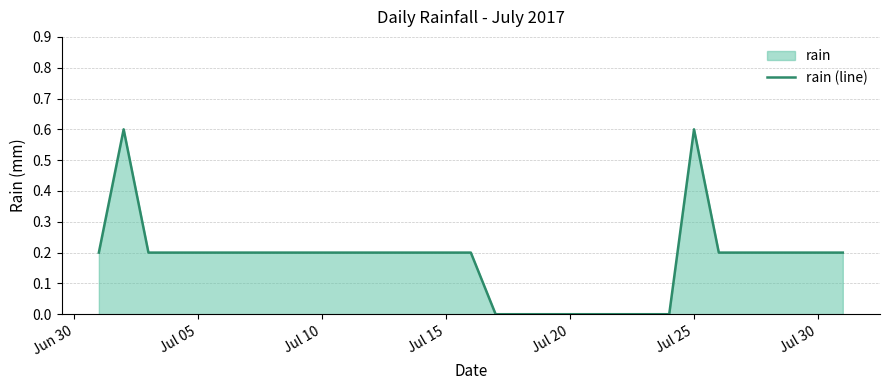

What is the greatest value displayed?

0.6